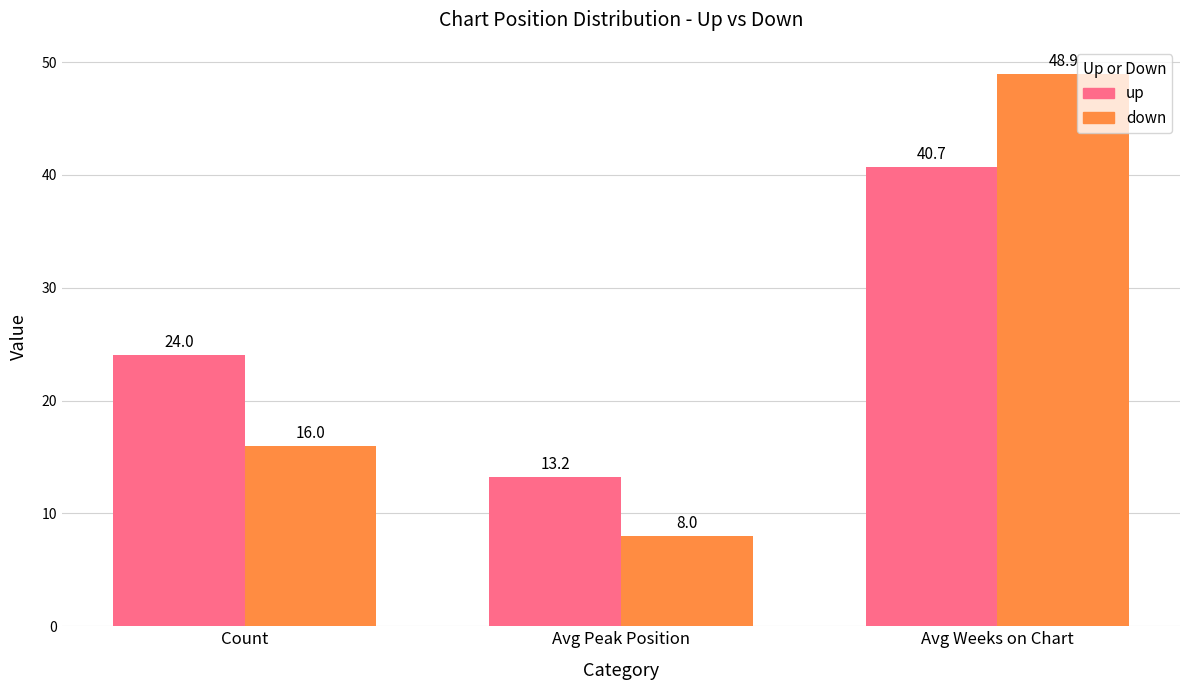

What is the label of the 1st bar from the right?

Avg Weeks on Chart